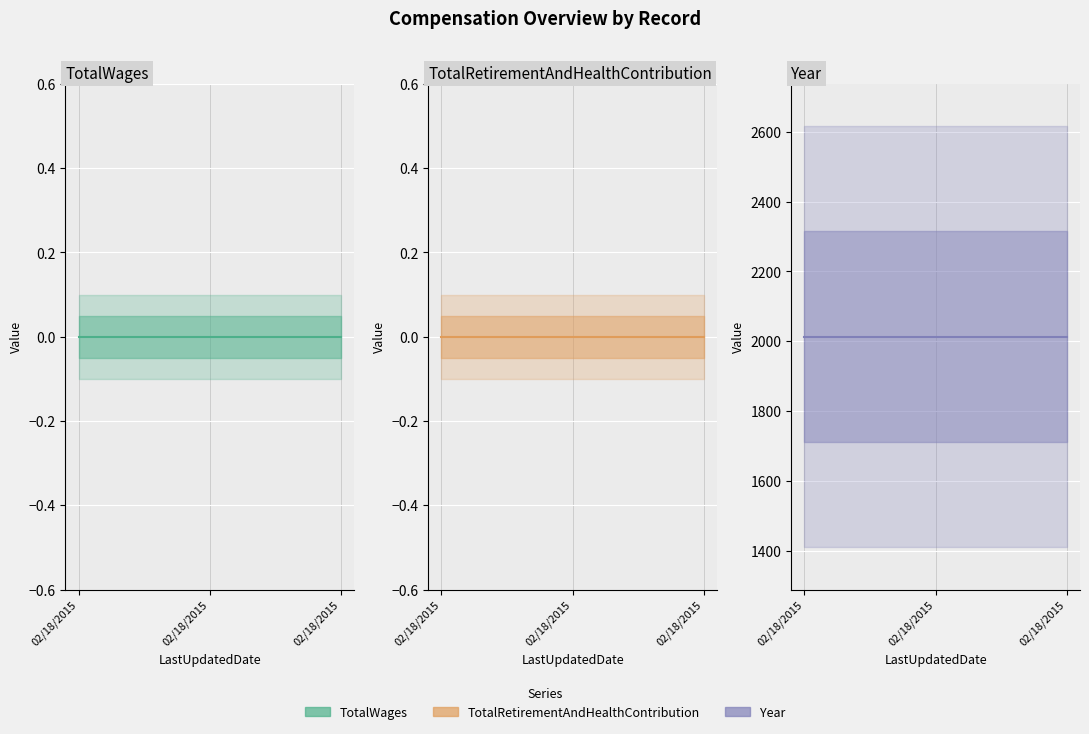

What is the total value across all series at 02/18/2015?

2013